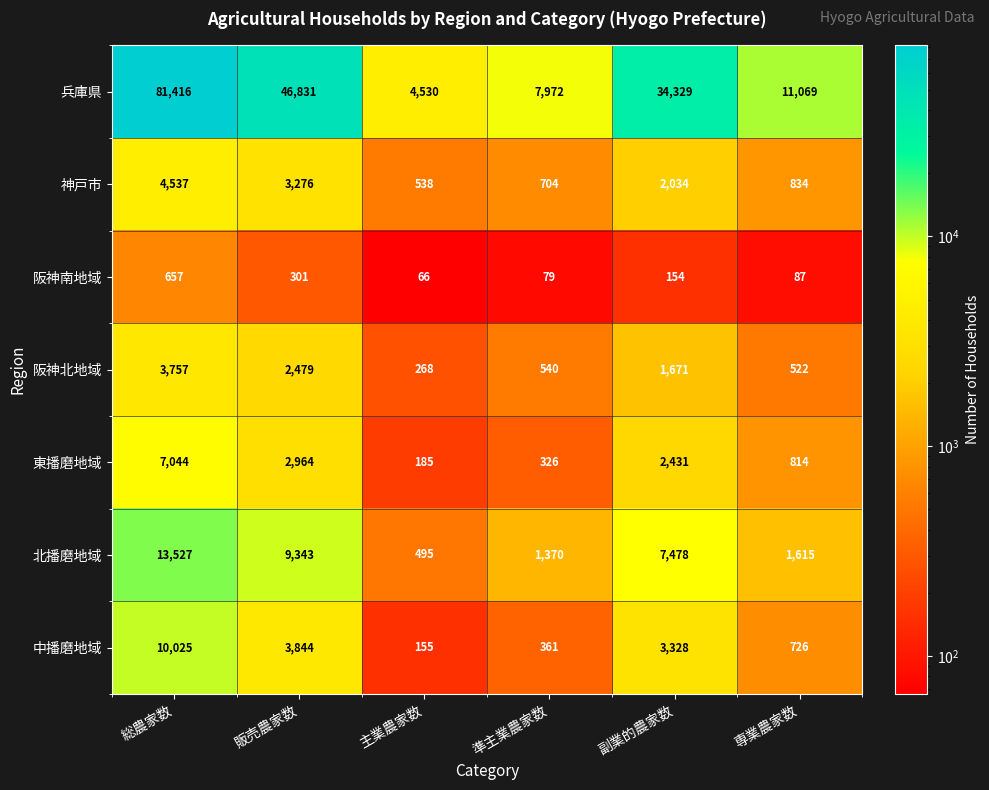

Between 準主業農家数 and 副業的農家数, which series saw the biggest shift?

兵庫県